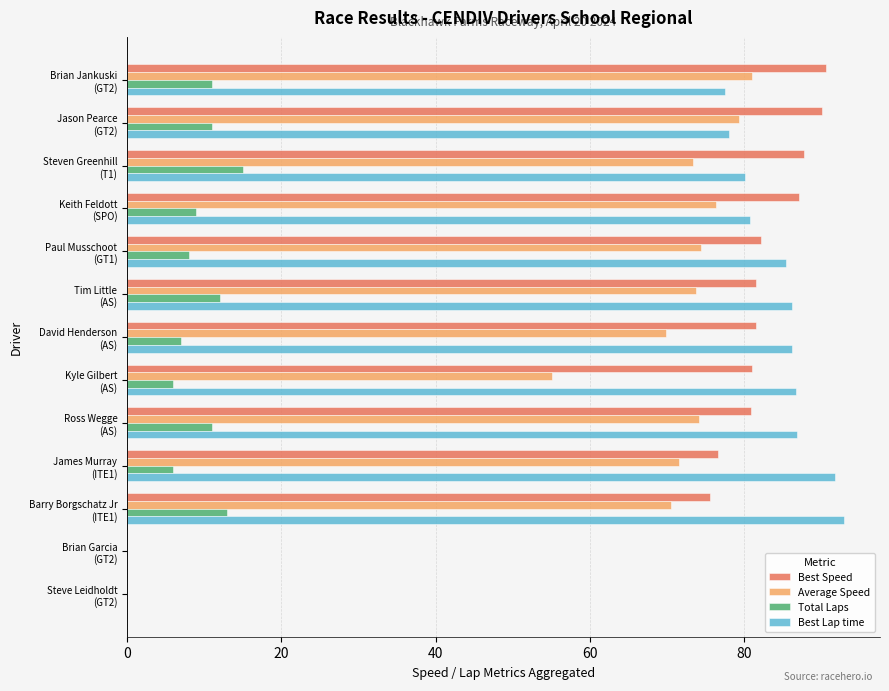

How many data points in Best Lap time are above 85?

7